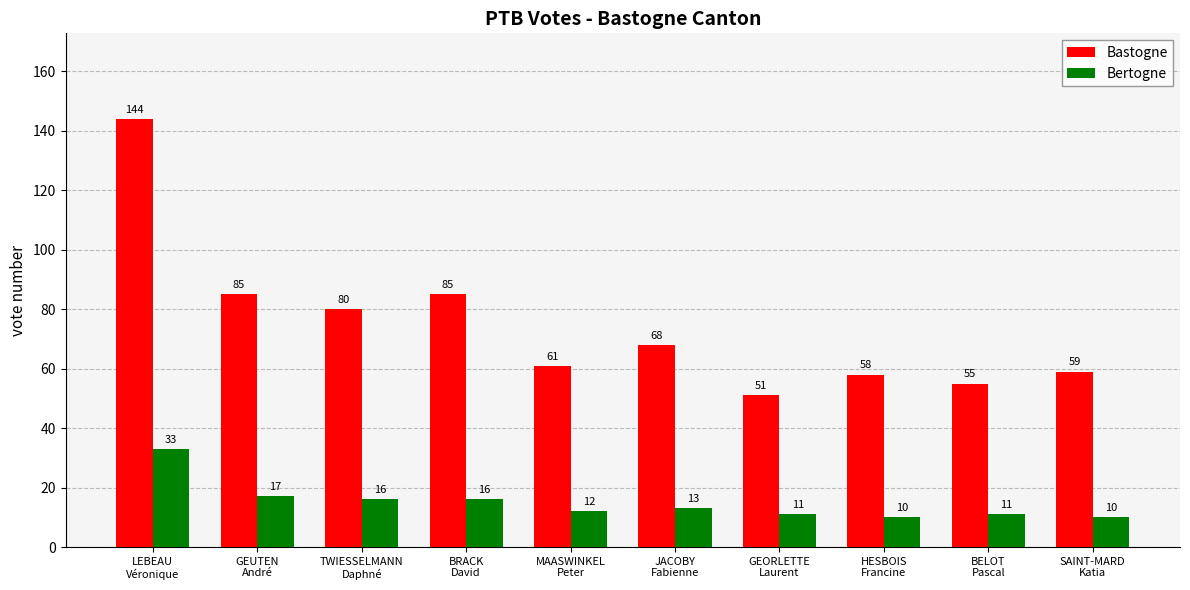

How many categories are shown in the chart?

10